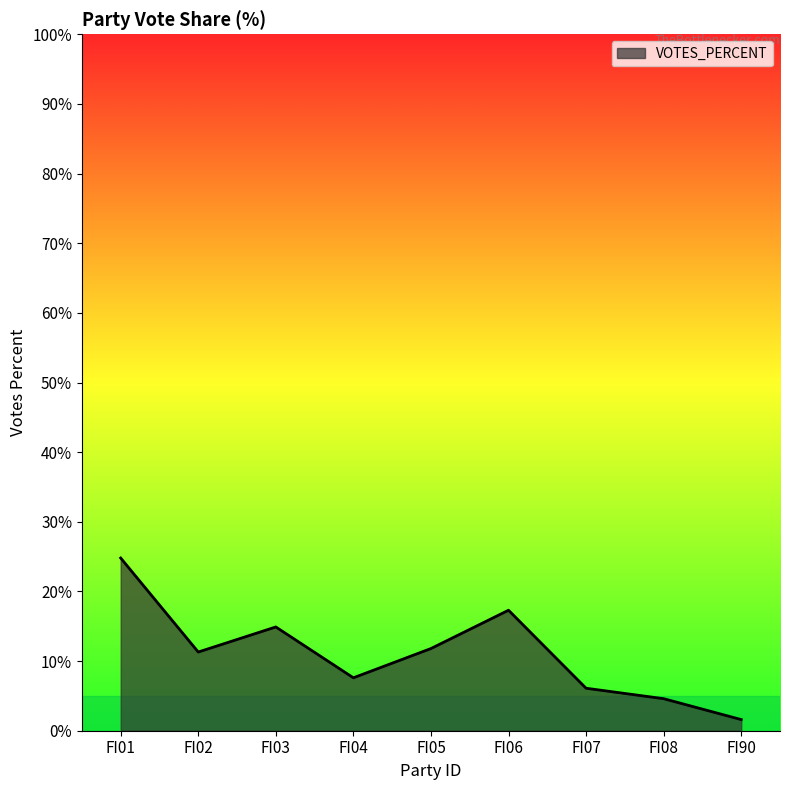

What is the difference between the maximum and minimum values?

23.2